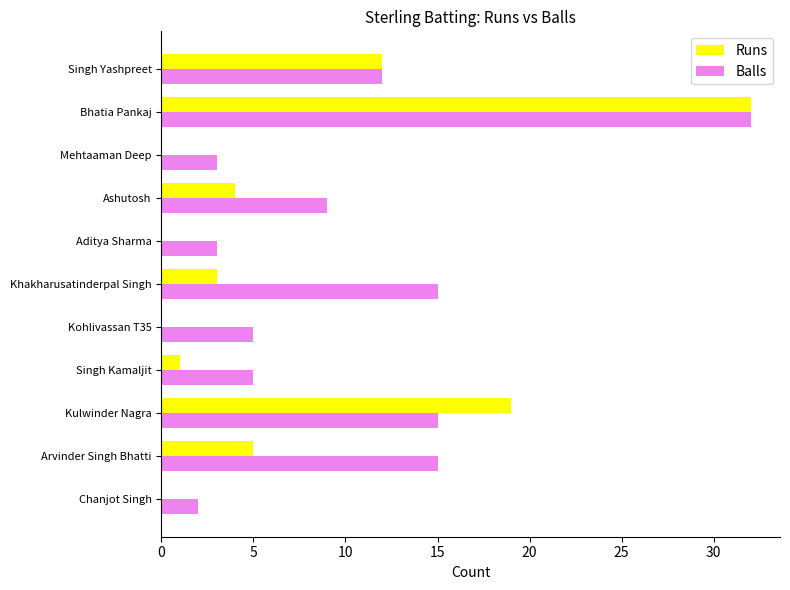

Which series changed the most between Chanjot Singh and Kulwinder Nagra?

Runs